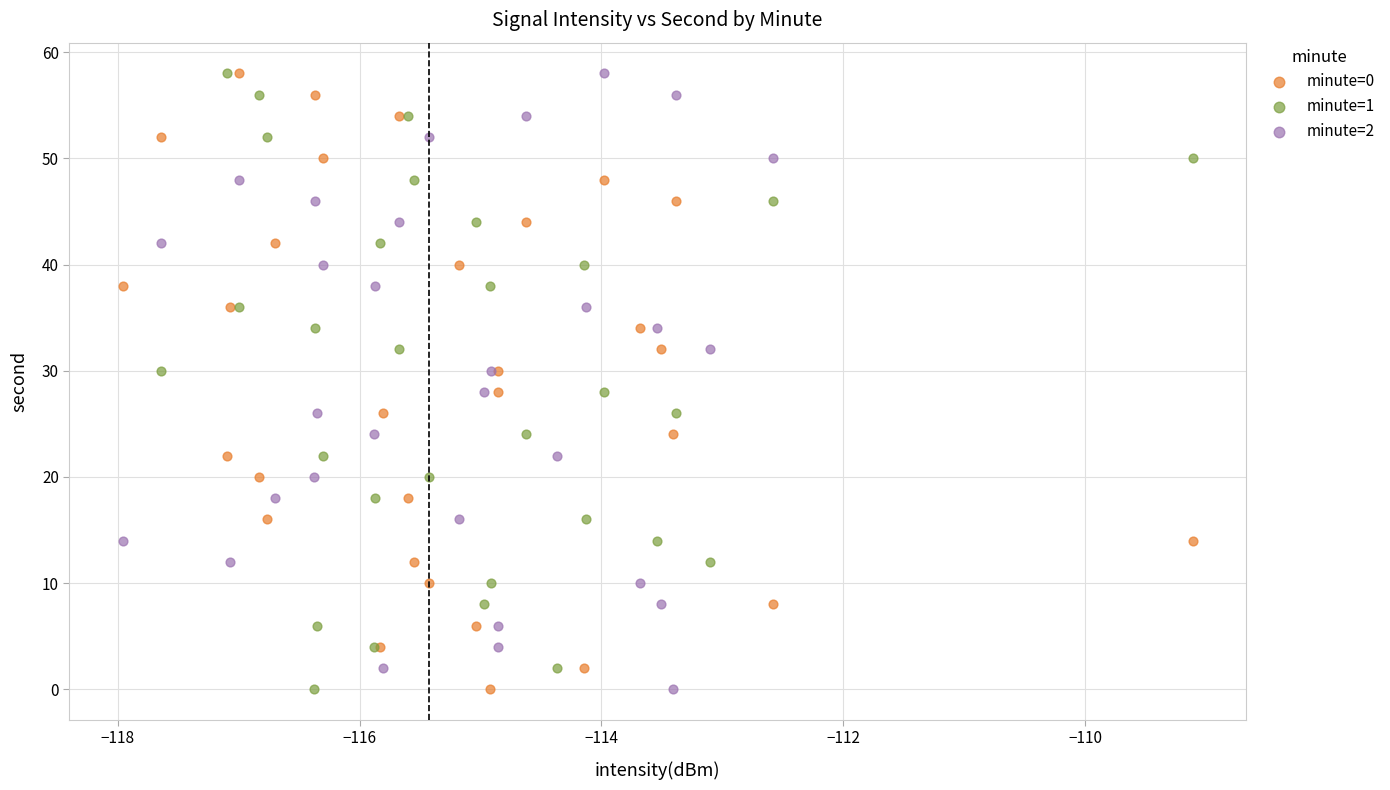

What are all the series names shown in the legend?

minute=0, minute=1, minute=2